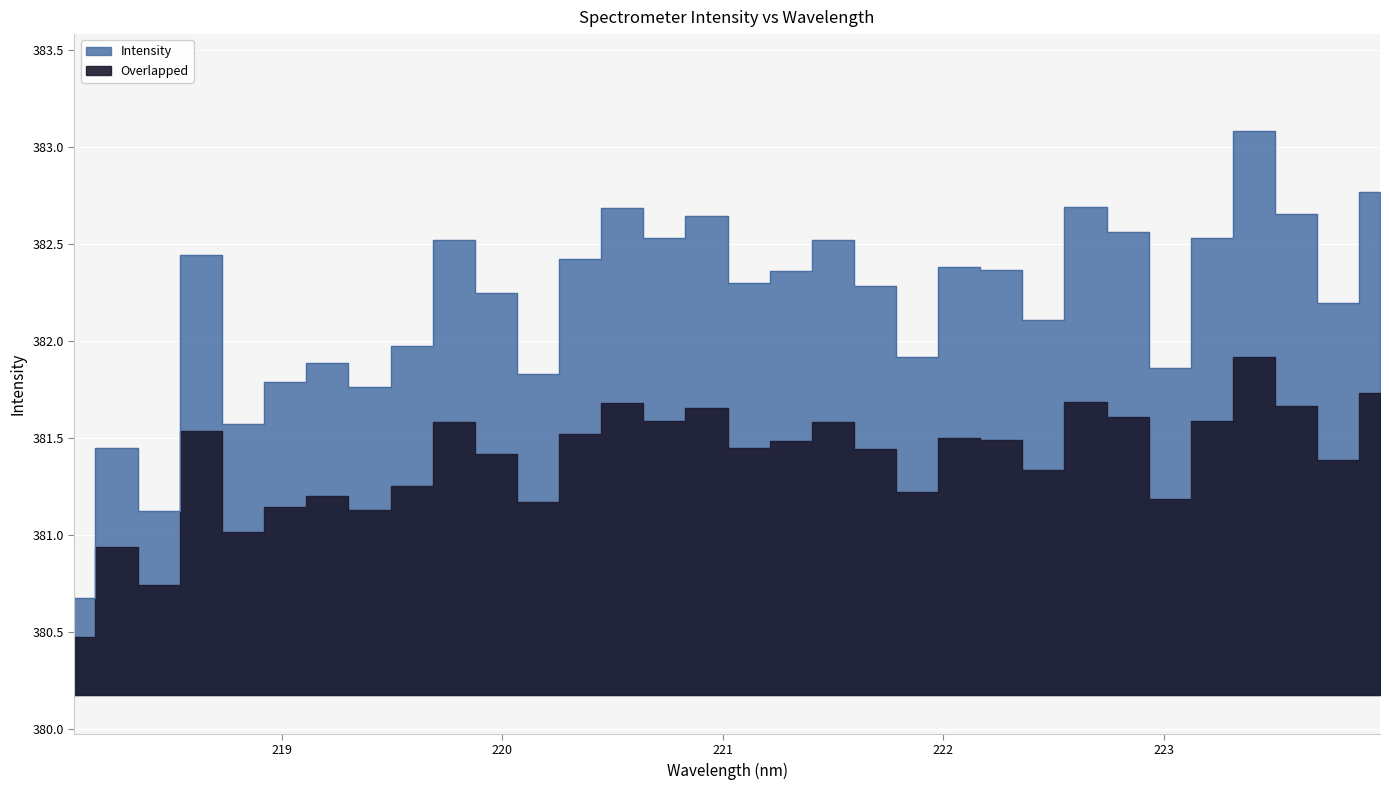

Rank the categories by value from lowest to highest.

218.0596, 218.442, 218.2508, 218.8244, 219.3979, 219.0156, 220.1623, 223.0264, 219.2067, 221.8812, 219.589, 222.4538, 223.7895, 219.9712, 221.6902, 221.1174, 221.3083, 222.263, 222.0721, 220.3533, 218.6332, 221.4993, 219.7801, 223.2172, 220.7354, 222.8355, 220.9264, 223.5987, 220.5444, 222.6447, 223.9802, 223.408